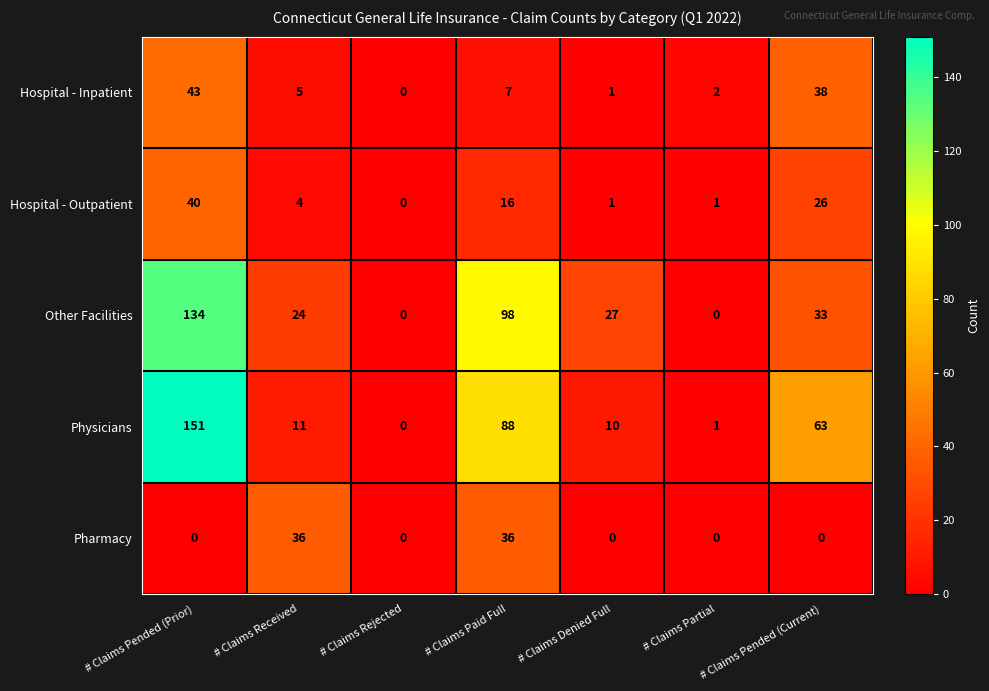

What is the total value across all series at # Claims Denied Full?

39